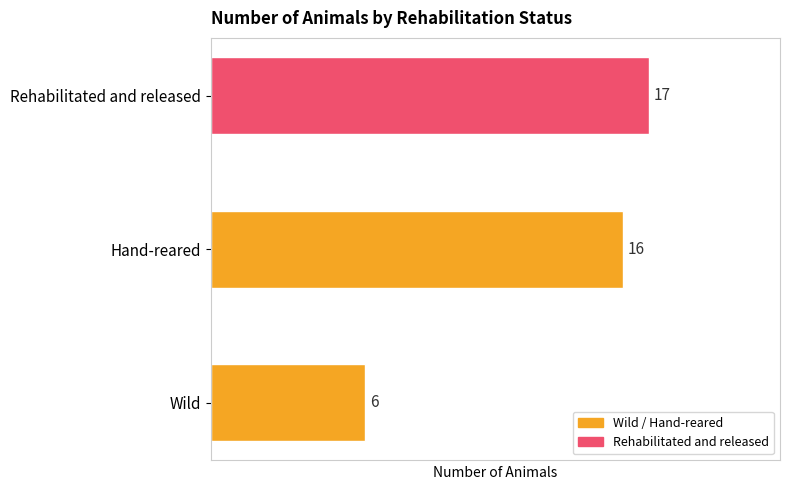

What is the sum of the values at Hand-reared and Wild?

22